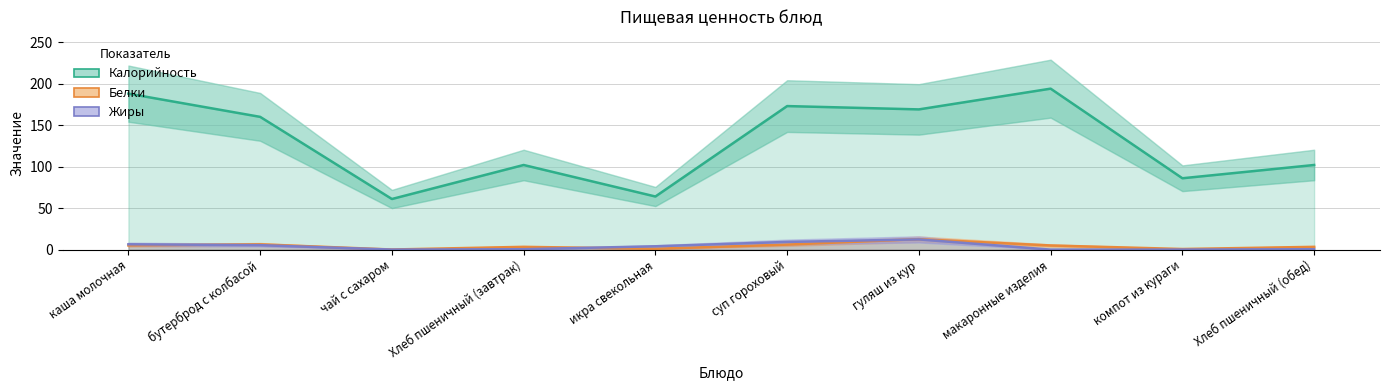

What is the difference between the Жиры values at гуляш из кур and каша молочная?

5.9